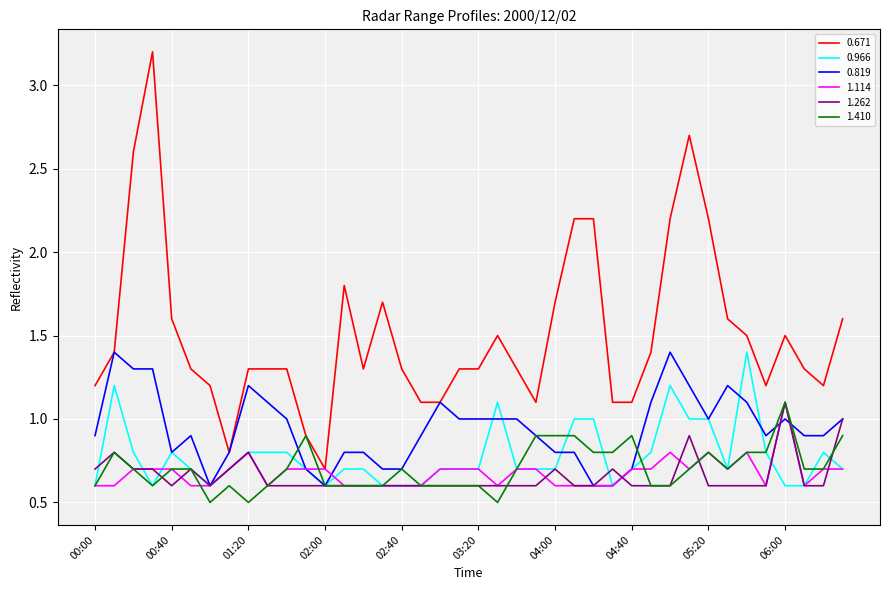

Which series has the largest total across all categories?

0.671